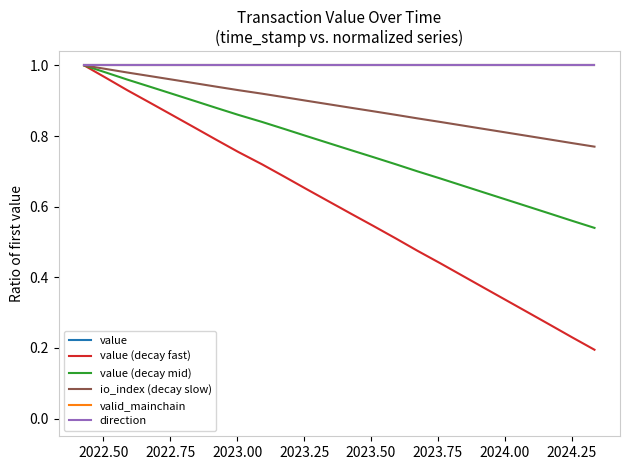

Is this an area chart (filled region under the line)?

No